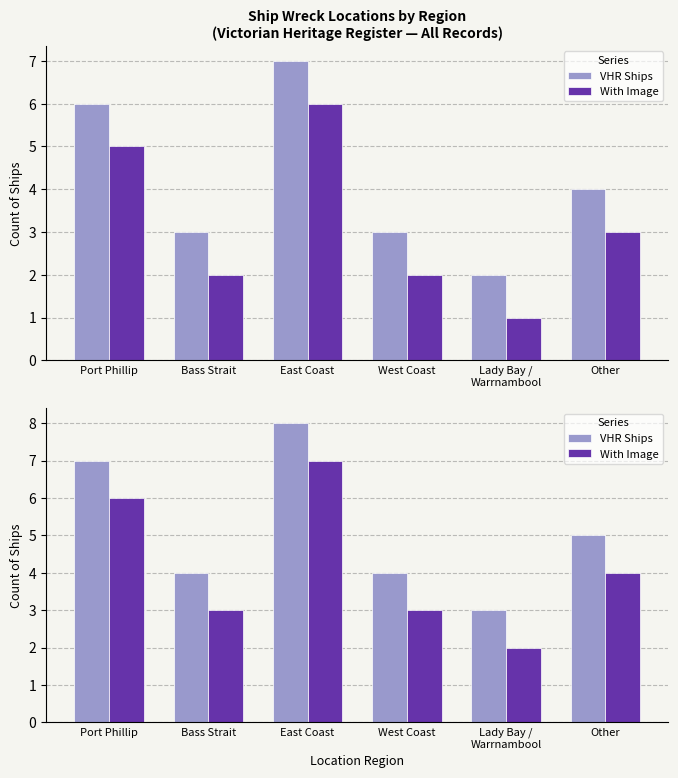

Is it true that With Image equals 6 at Port Phillip?

True